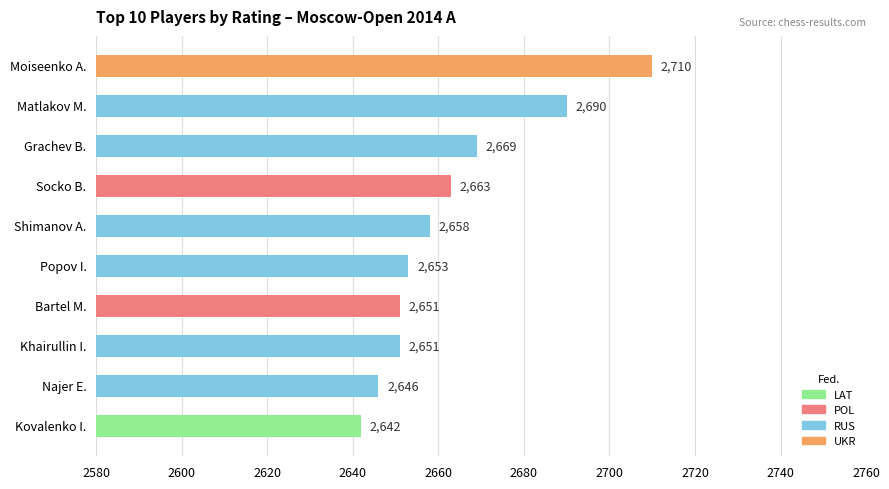

How many bars are there in total?

10